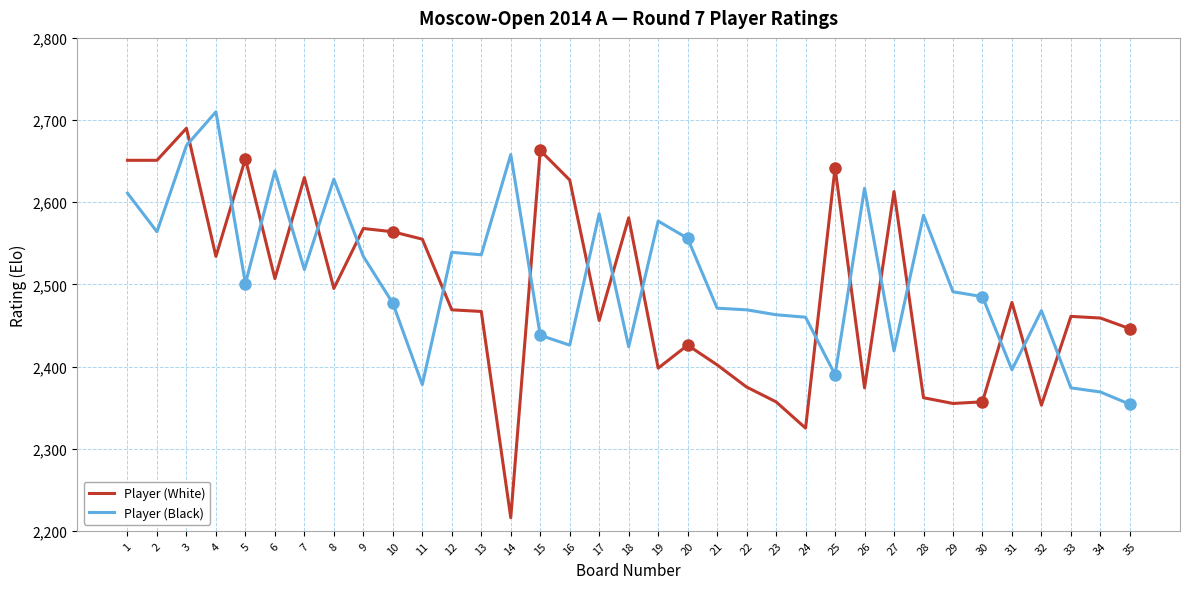

Is it true that Player (Black) equals 1366 at 18?

False